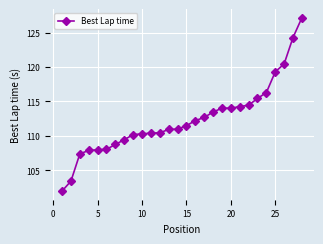

What is the difference between the second highest and second lowest values?

20.9